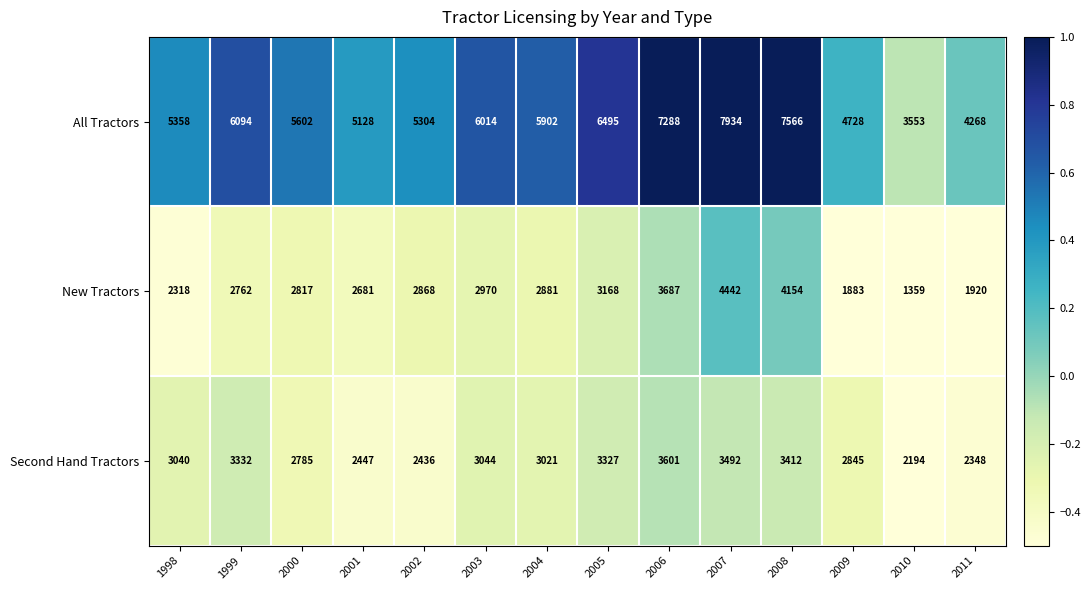

At which category is the sum across all series the highest?

2007